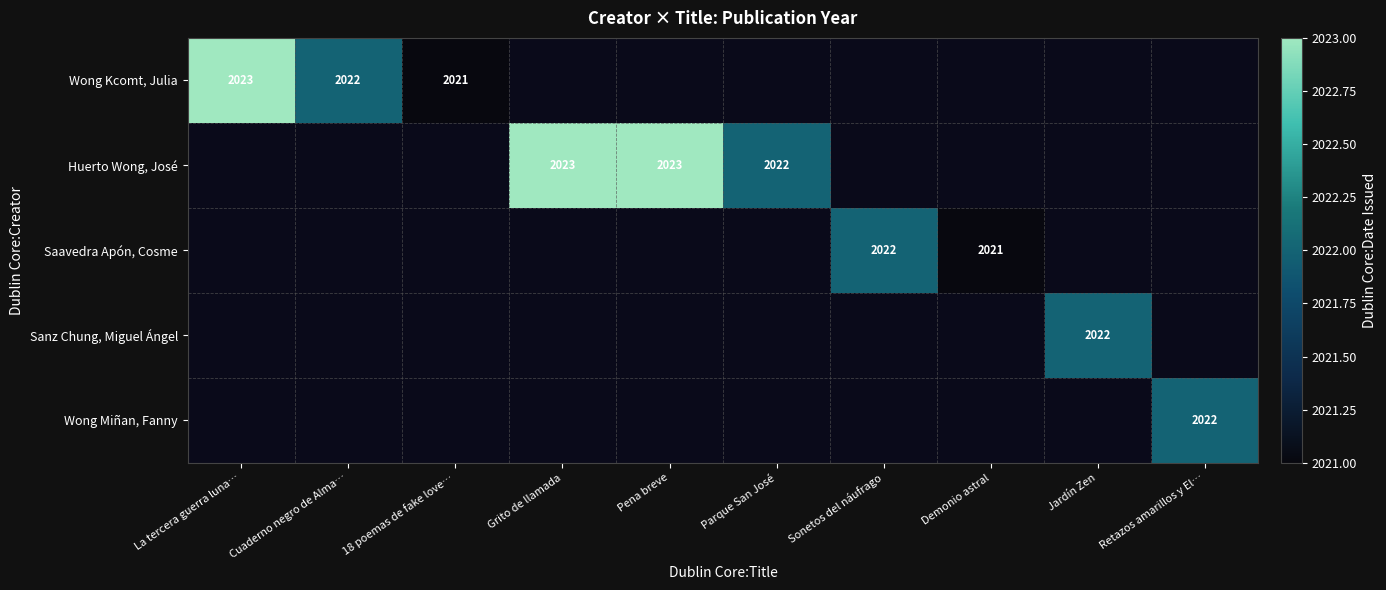

Between Pena breve and Parque San José, which series saw the biggest shift?

Huerto Wong, José